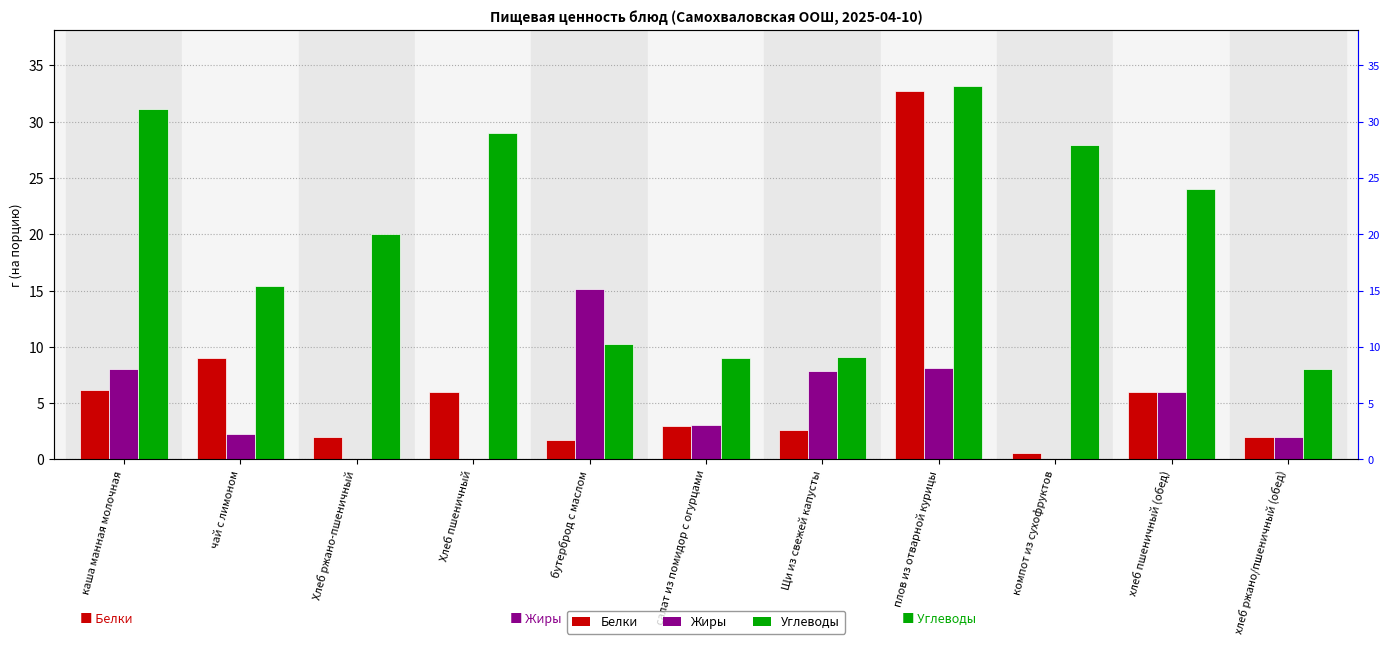

How many groups of bars are there?

11